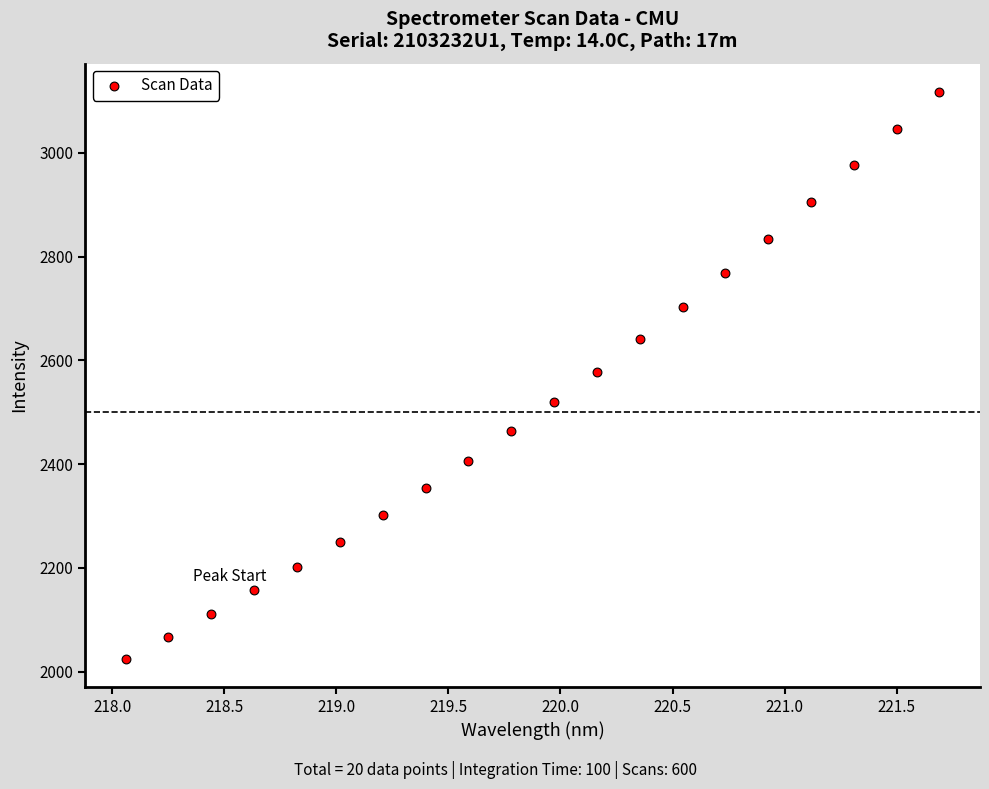

What is the range of Y values (max minus min)?

1092.3